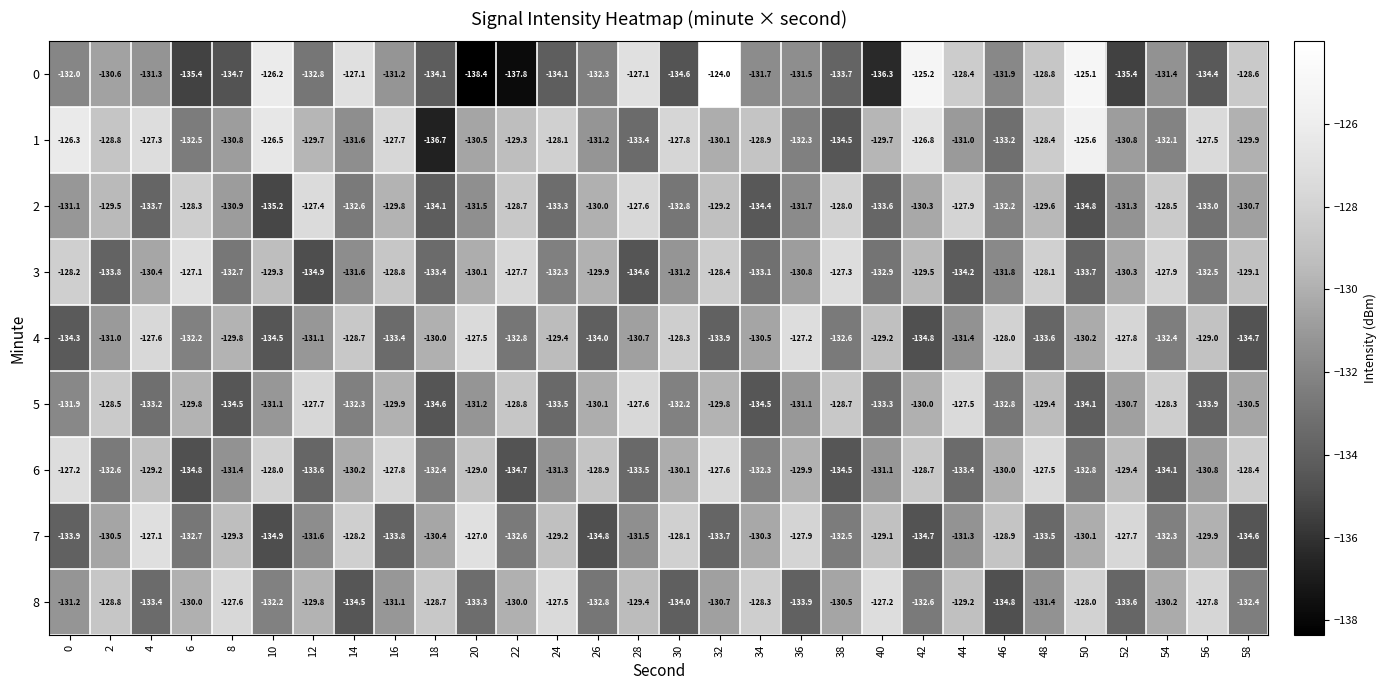

Which series has the largest range (max minus min)?

0